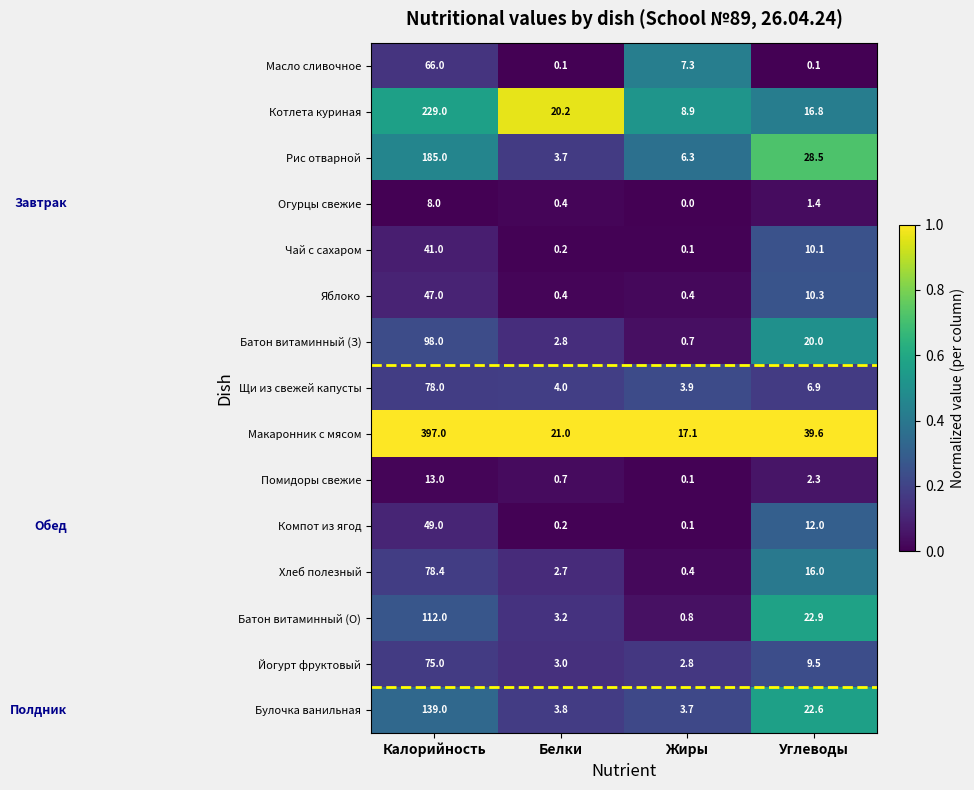

Where is Масло сливочное nearest to the value 33?

Жиры